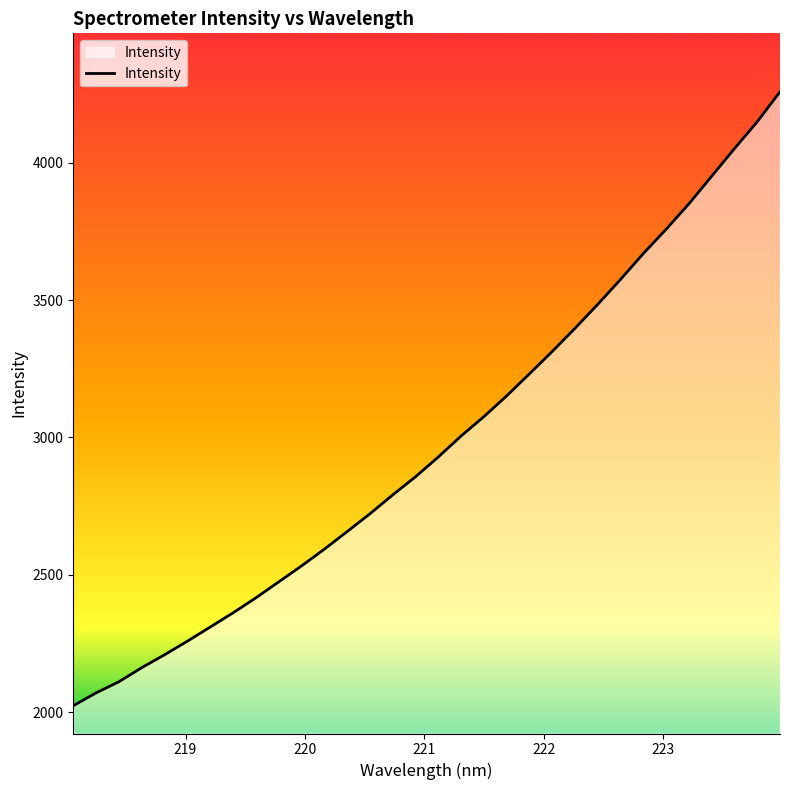

What is the difference between the maximum and minimum values?

2235.0